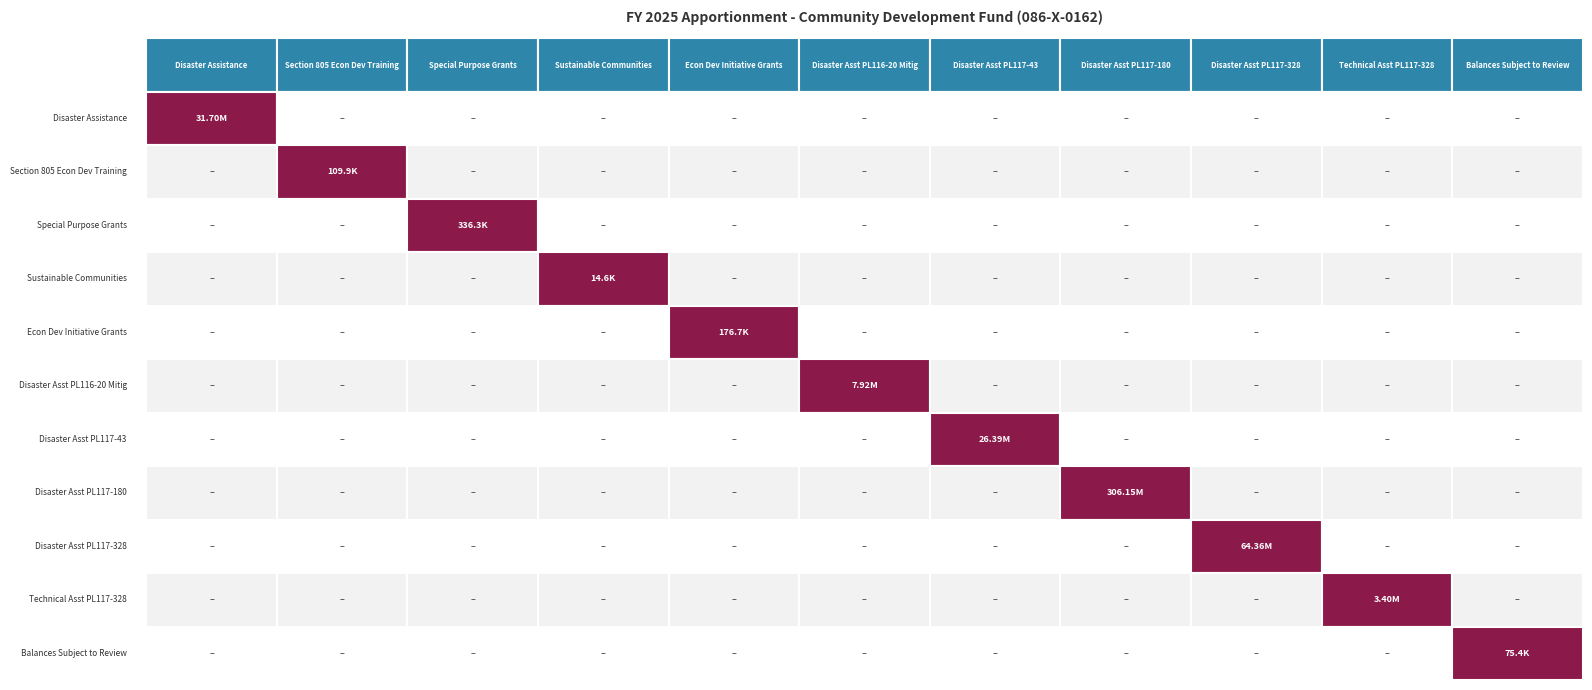

Reading left to right, transcribe all the data shown in this chart.

Disaster Assistance: 0=31701864	1=0	2=0	3=0	4=0	5=0	6=0	7=0	8=0	9=0	10=0
Section 805 Econ Dev Training: 0=0	1=109902	2=0	3=0	4=0	5=0	6=0	7=0	8=0	9=0	10=0
Special Purpose Grants: 0=0	1=0	2=336276	3=0	4=0	5=0	6=0	7=0	8=0	9=0	10=0
Sustainable Communities: 0=0	1=0	2=0	3=14598	4=0	5=0	6=0	7=0	8=0	9=0	10=0
Econ Dev Initiative Grants: 0=0	1=0	2=0	3=0	4=176689	5=0	6=0	7=0	8=0	9=0	10=0
Disaster Asst PL116-20 Mitig: 0=0	1=0	2=0	3=0	4=0	5=7920000	6=0	7=0	8=0	9=0	10=0
Disaster Asst PL117-43: 0=0	1=0	2=0	3=0	4=0	5=0	6=26387000	7=0	8=0	9=0	10=0
Disaster Asst PL117-180: 0=0	1=0	2=0	3=0	4=0	5=0	6=0	7=306146050	8=0	9=0	10=0
Disaster Asst PL117-328: 0=0	1=0	2=0	3=0	4=0	5=0	6=0	7=0	8=64364350	9=0	10=0
Technical Asst PL117-328: 0=0	1=0	2=0	3=0	4=0	5=0	6=0	7=0	8=0	9=3400000	10=0
Balances Subject to Review: 0=0	1=0	2=0	3=0	4=0	5=0	6=0	7=0	8=0	9=0	10=75383